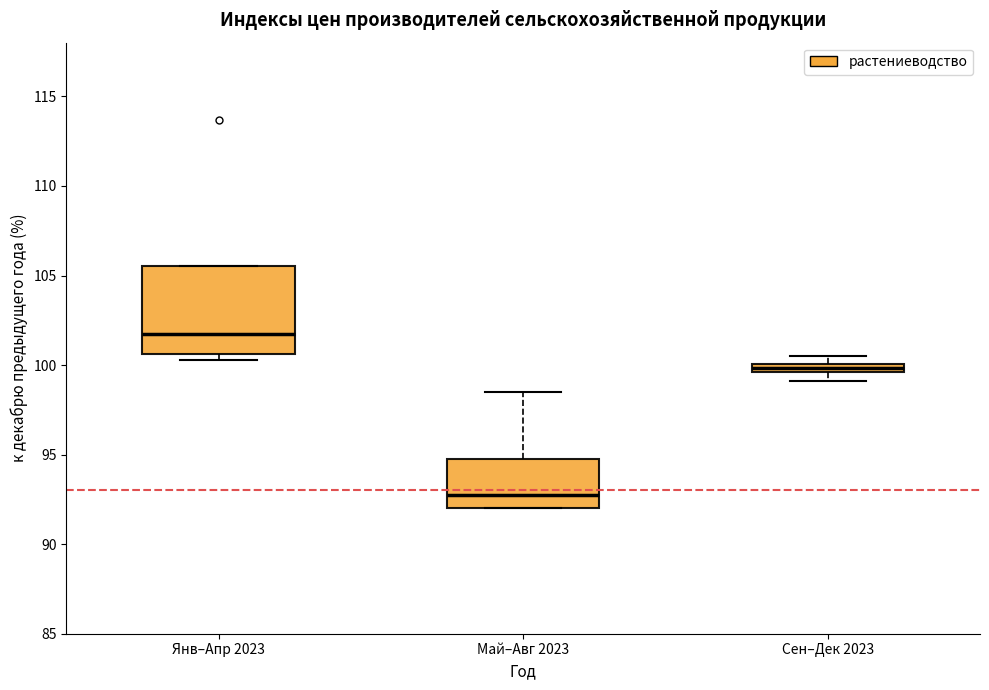

Which box's median line is the highest?

Янв–Апр 2023